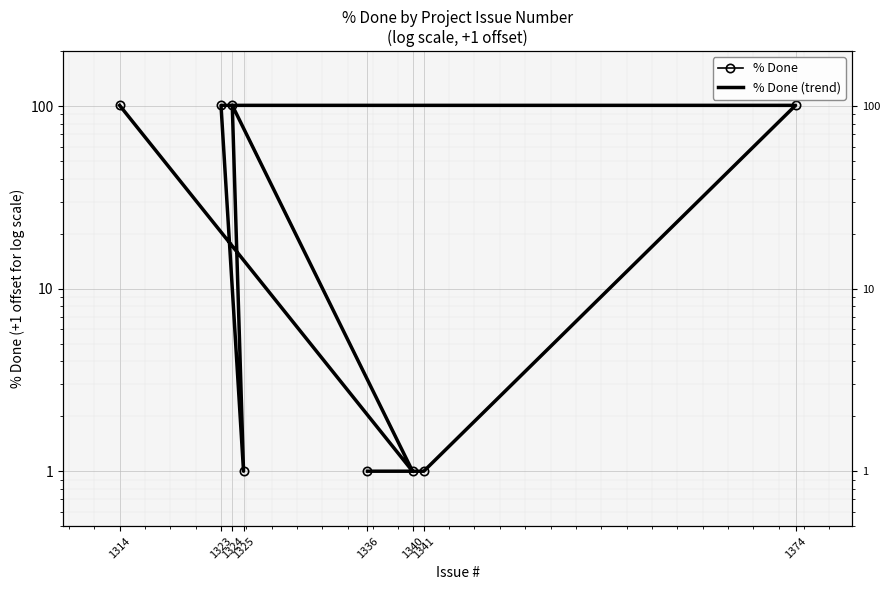

Is the value of % Done at 1341 greater than the value of % Done (trend) at 1325?

No